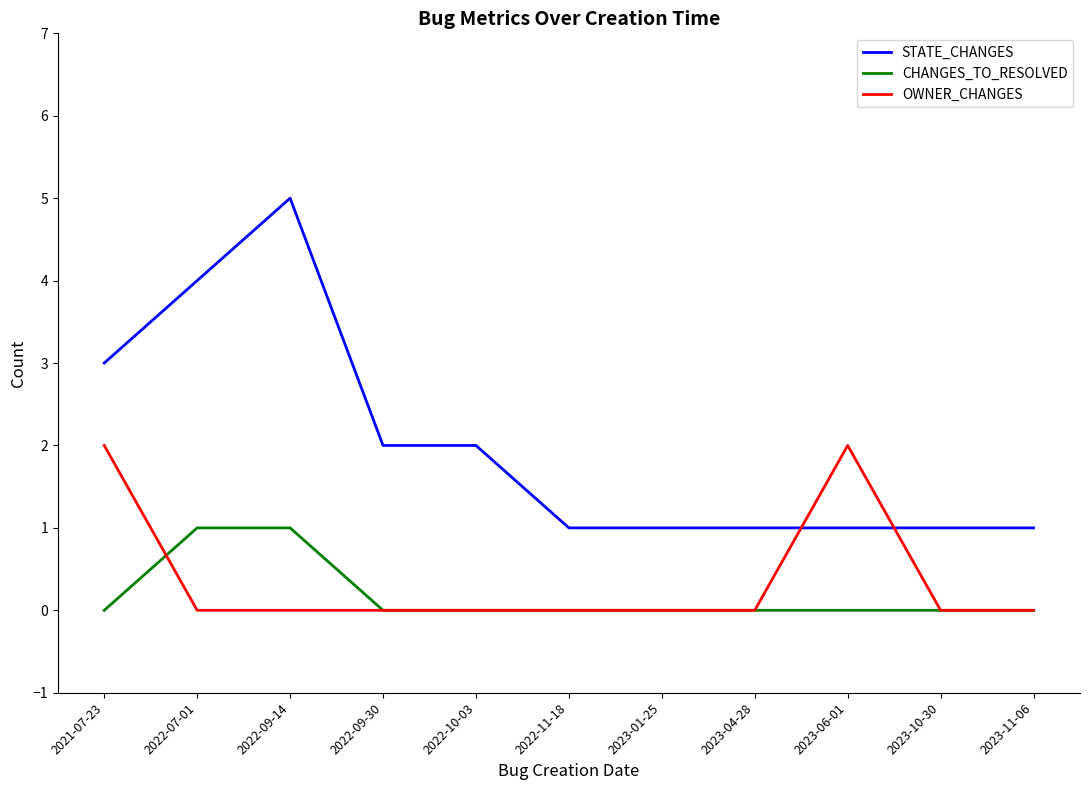

Which label corresponds to the largest value in the chart?

2022-09-14